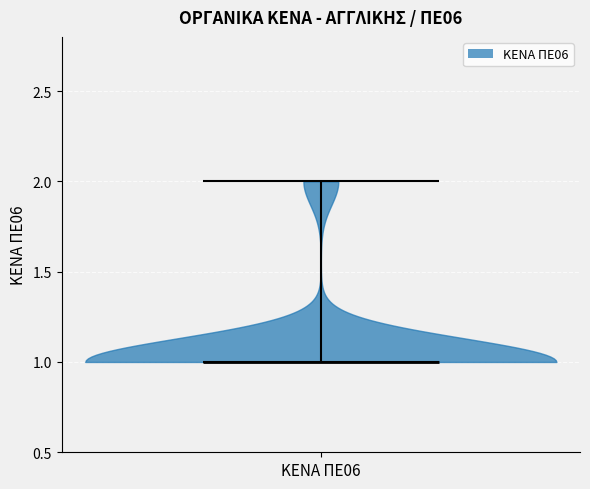

Read this violin plot against the y-axis: where its median line is, and the lowest and highest points the violin reaches. The values are not printed on the chart, so give them approximately, as read against the axis.

median line 1, lowest point 1, highest point 2